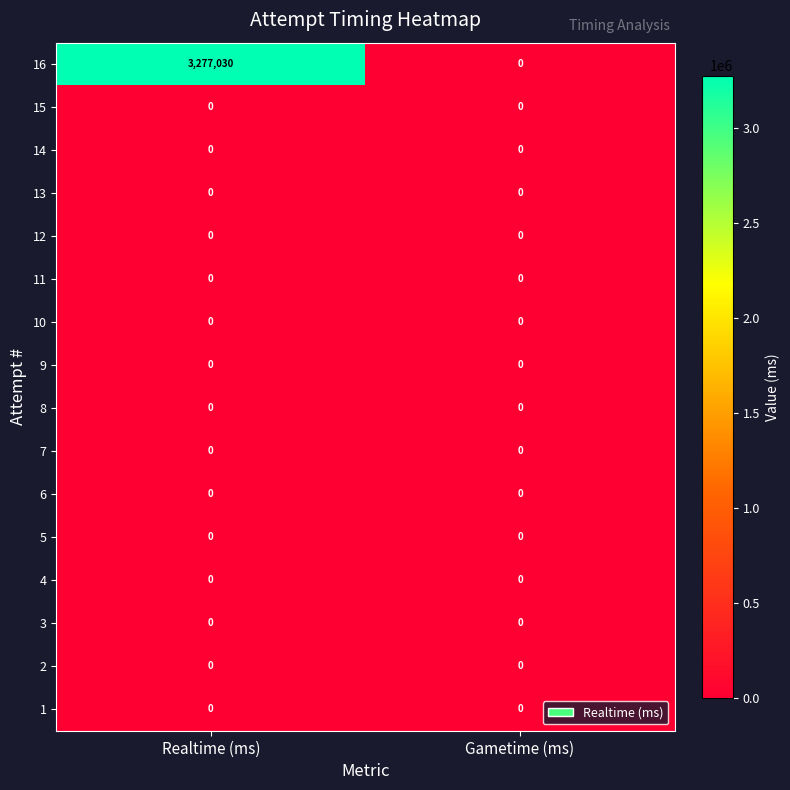

Between Realtime (ms) and Gametime (ms), which series saw the biggest shift?

16